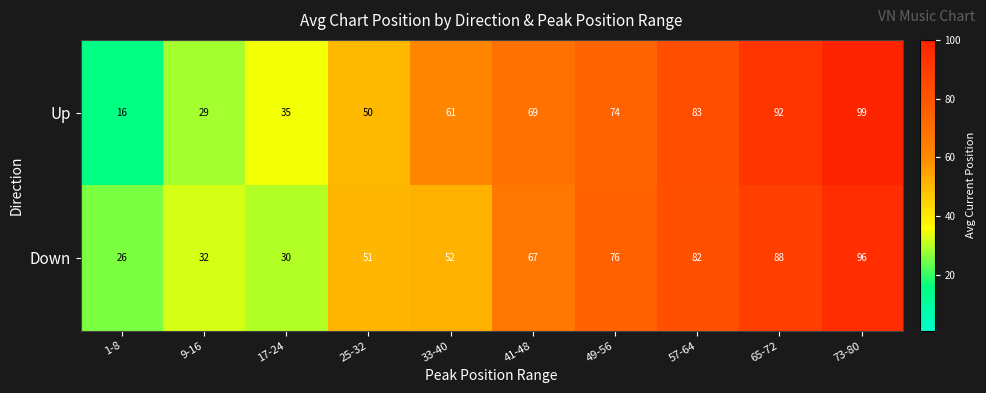

List the series in order of their overall mean, highest first.

Up, Down